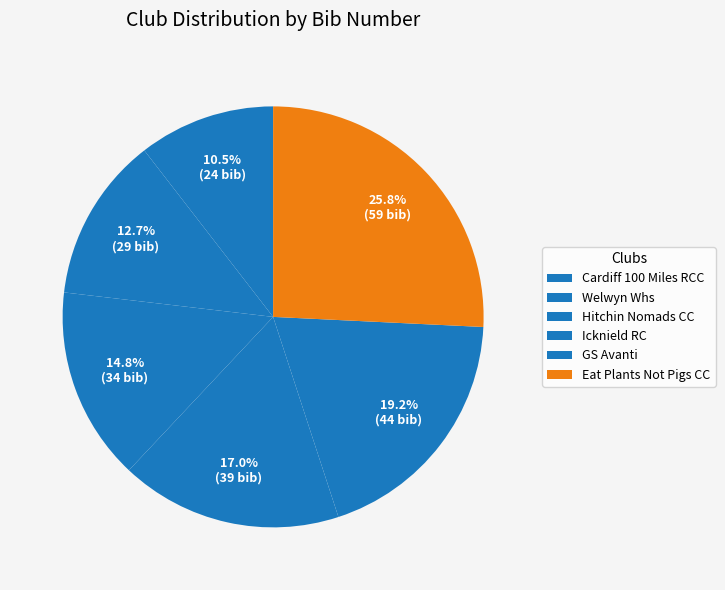

To the nearest percent, what is the difference between the Hitchin Nomads CC and Eat Plants Not Pigs CC slice percentages?

11%